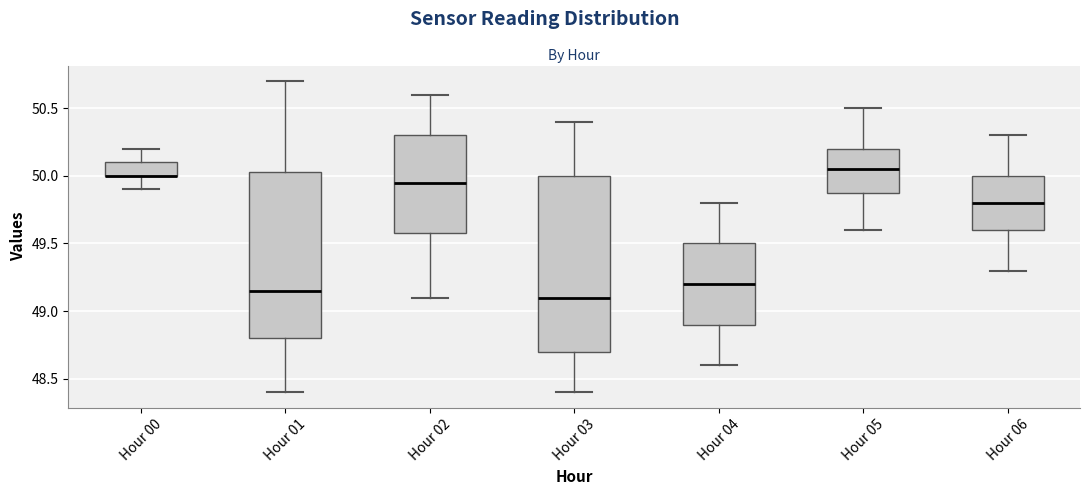

Reading left to right, transcribe this box plot: for each box, give where its median line is, the range the box spans, and where its two whiskers end, as read against the y-axis. The values are not printed on the chart, so give them approximately, as read against the axis.

Hour 00: median 50.00 (drawn on the box's lower edge), box 50.00 to 50.10, whiskers 49.90 to 50.20
Hour 01: median 49.15, box 48.80 to 50.05, whiskers 48.40 to 50.70
Hour 02: median 49.95, box 49.60 to 50.30, whiskers 49.10 to 50.60
Hour 03: median 49.10, box 48.70 to 50.00, whiskers 48.40 to 50.40
Hour 04: median 49.20, box 48.90 to 49.50, whiskers 48.60 to 49.80
Hour 05: median 50.05, box 49.90 to 50.20, whiskers 49.60 to 50.50
Hour 06: median 49.80, box 49.60 to 50.00, whiskers 49.30 to 50.30